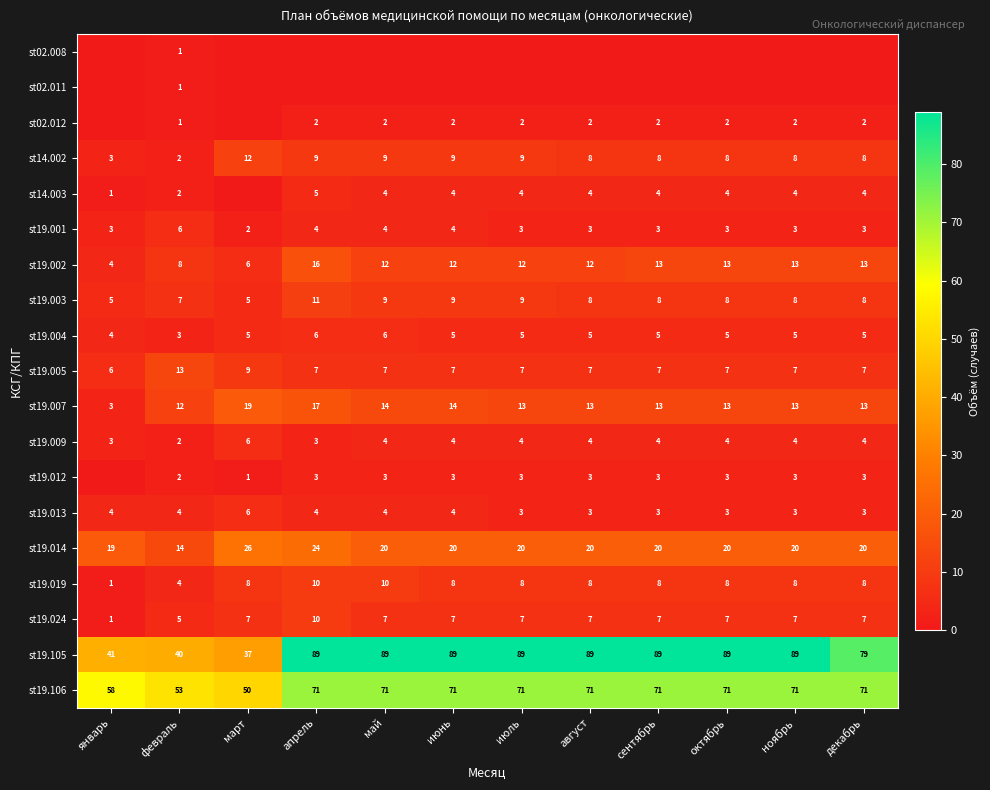

At which label does st19.003 reach its peak?

апрель